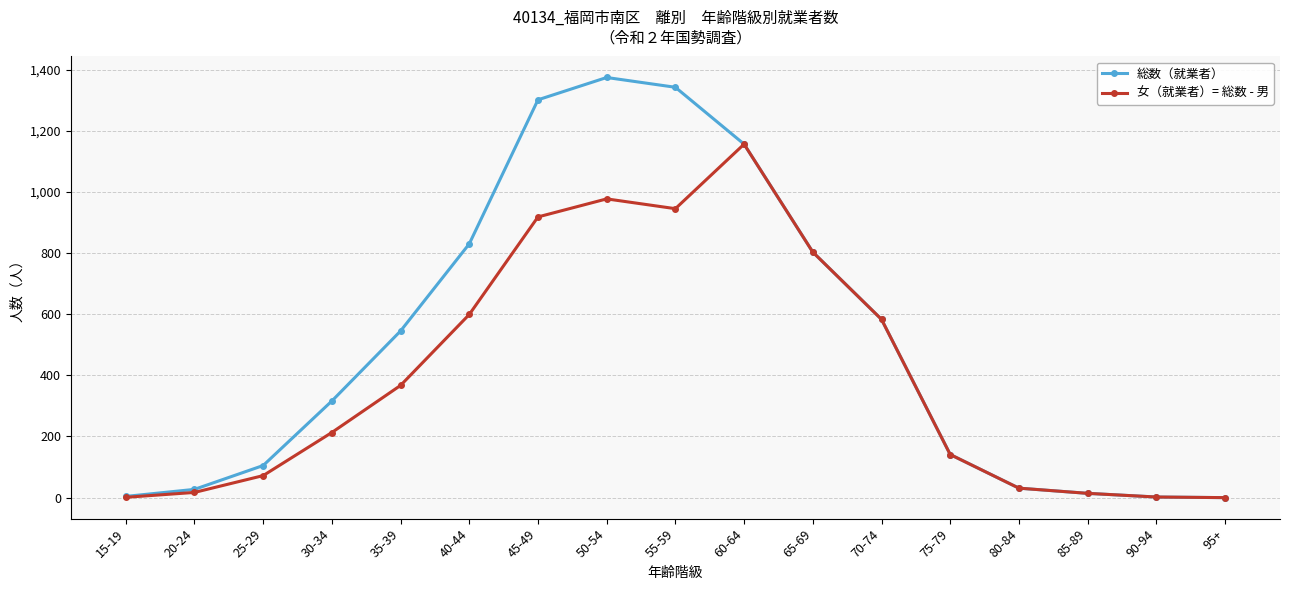

Which series has the largest total across all categories?

総数（就業者）